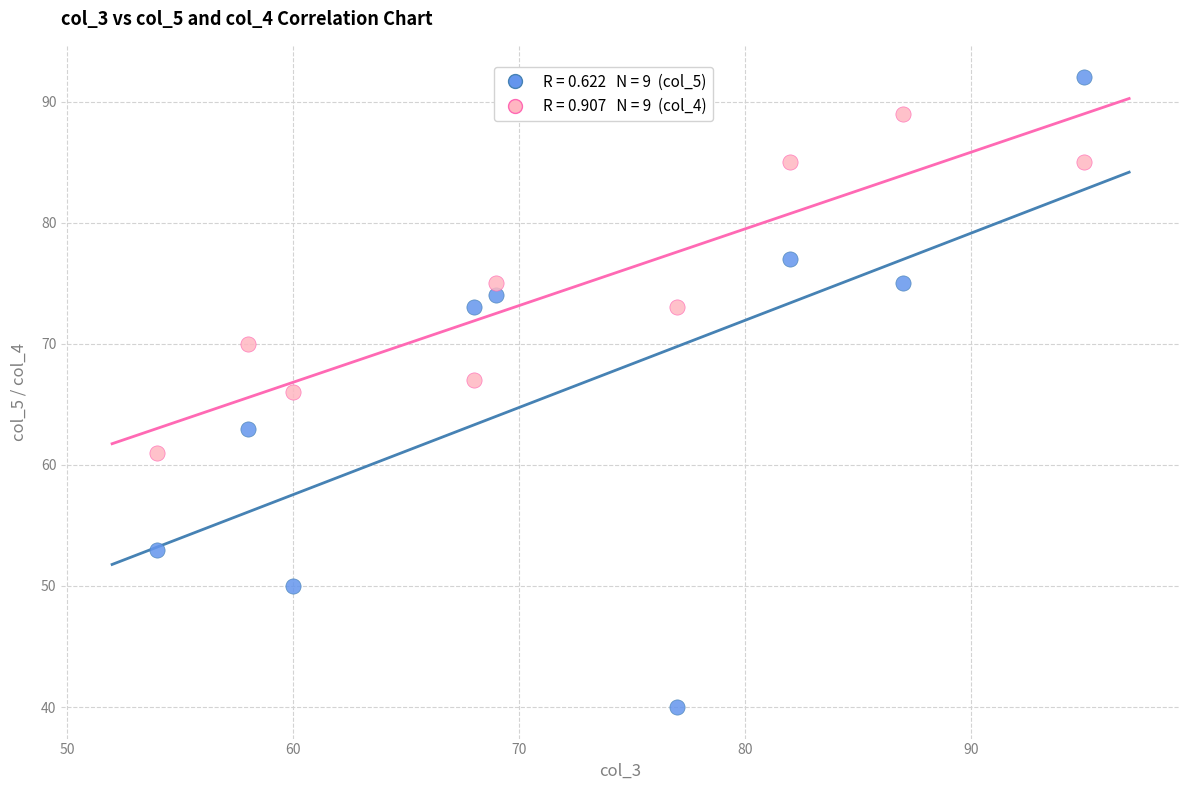

Across all data points, what is the range of X values (max minus min)?

41